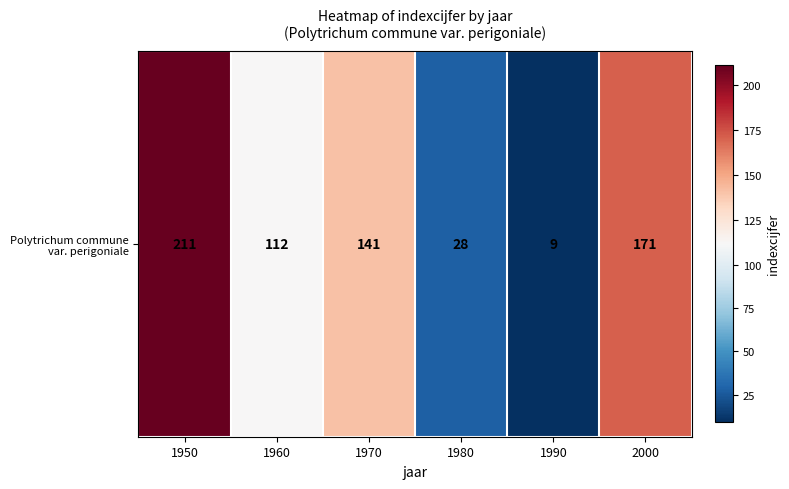

What is the difference between the maximum and minimum values?

202